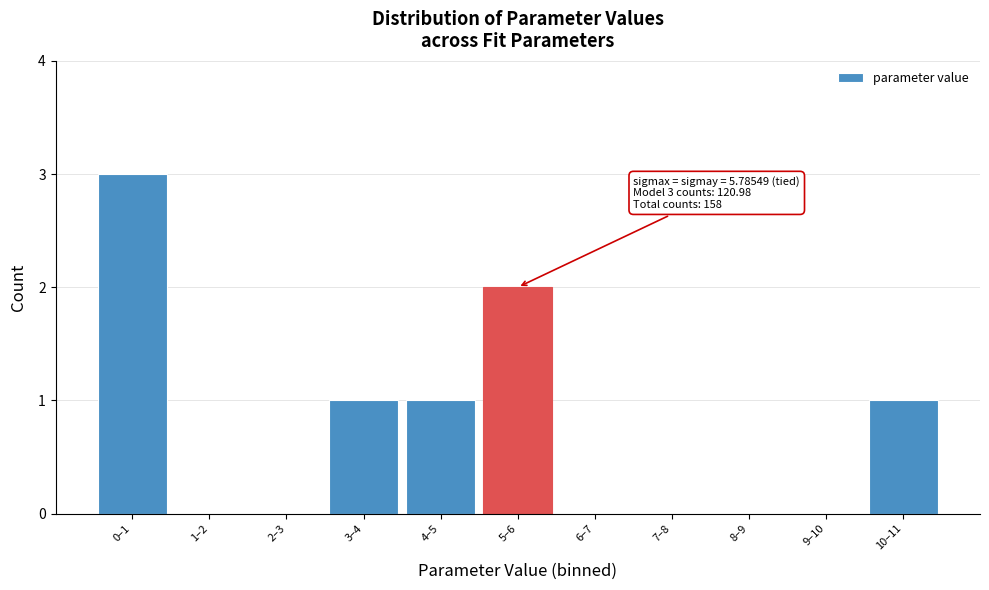

Reading left to right, what are all the values shown in this chart?

0–1=3	1–2=0	2–3=0	3–4=1	4–5=1	5–6=2	6–7=0	7–8=0	8–9=0	9–10=0	10–11=1